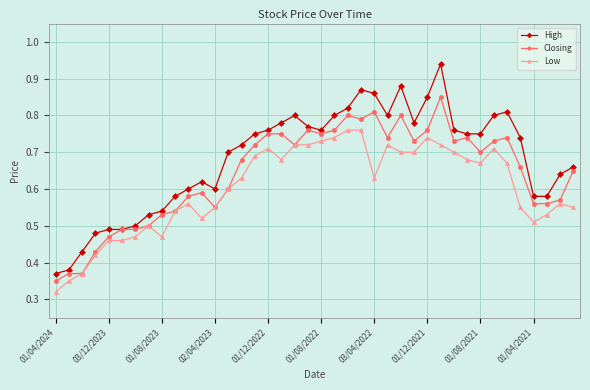

True or false: Low has more than 2 interior local peaks.

True